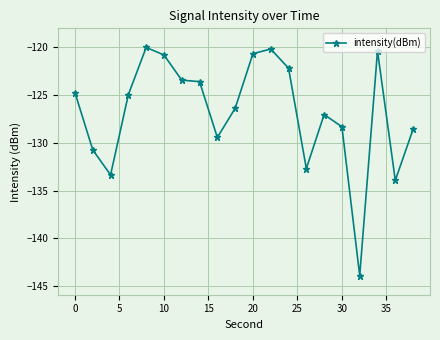

What is the greatest value displayed?

-120.0